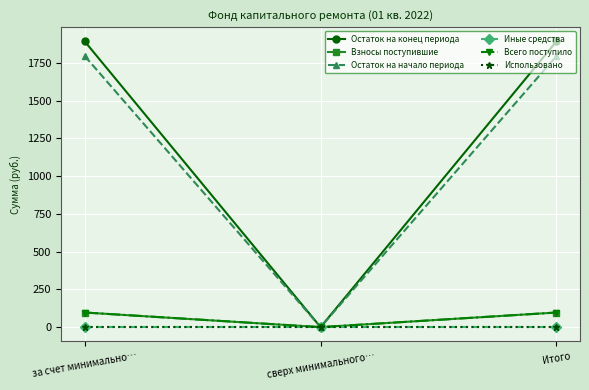

How many distinct data groups are displayed?

6